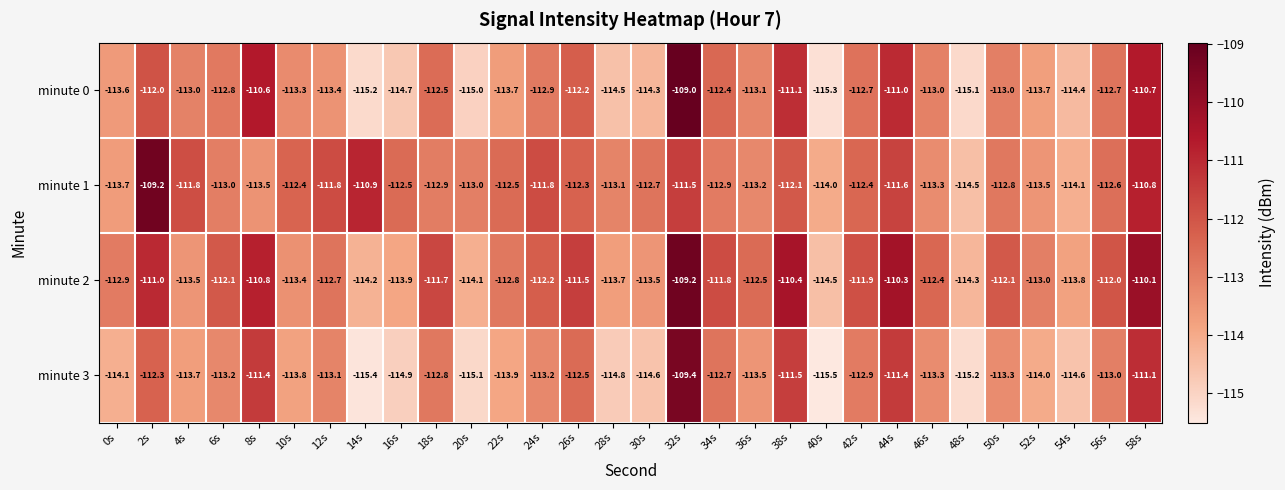

What is the total value across all series at 26s?

-448.5